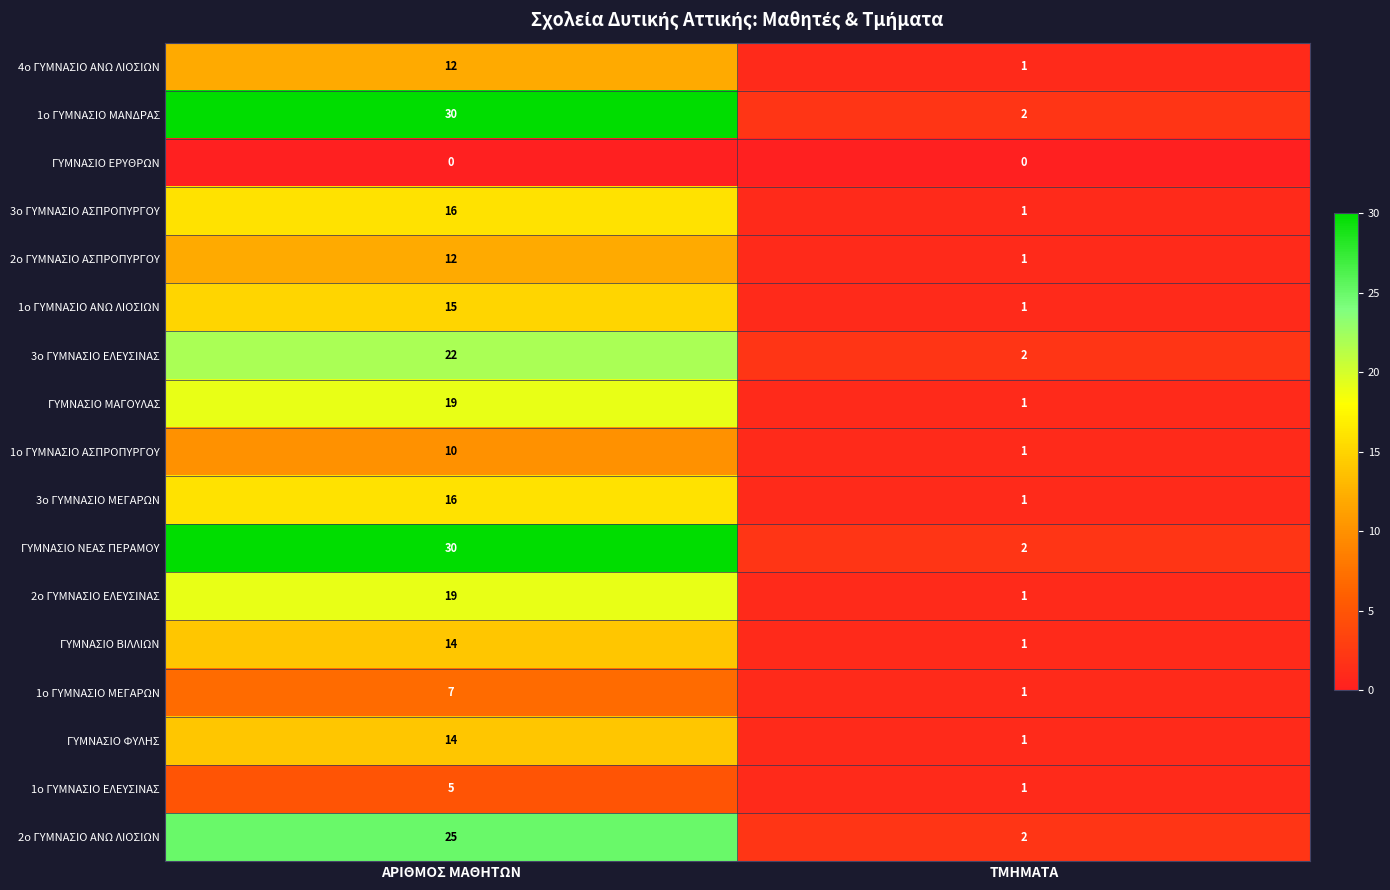

What is the average value of the 1ο ΓΥΜΝΑΣΙΟ ΑΝΩ ΛΙΟΣΙΩΝ series?

8